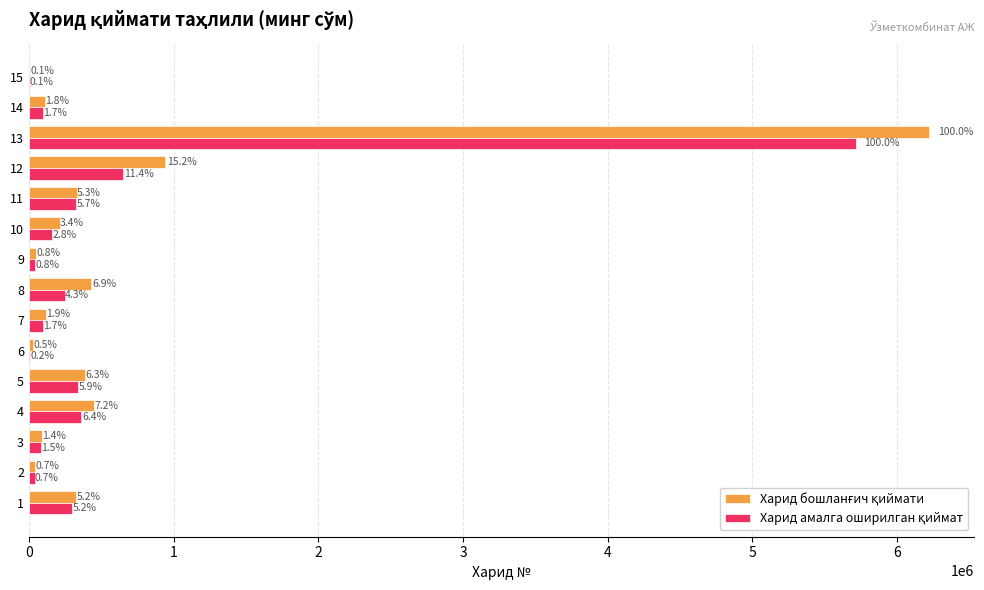

What is the value of the Харид амалга оширилган қиймат bar at the 7th from the left?

98000.0